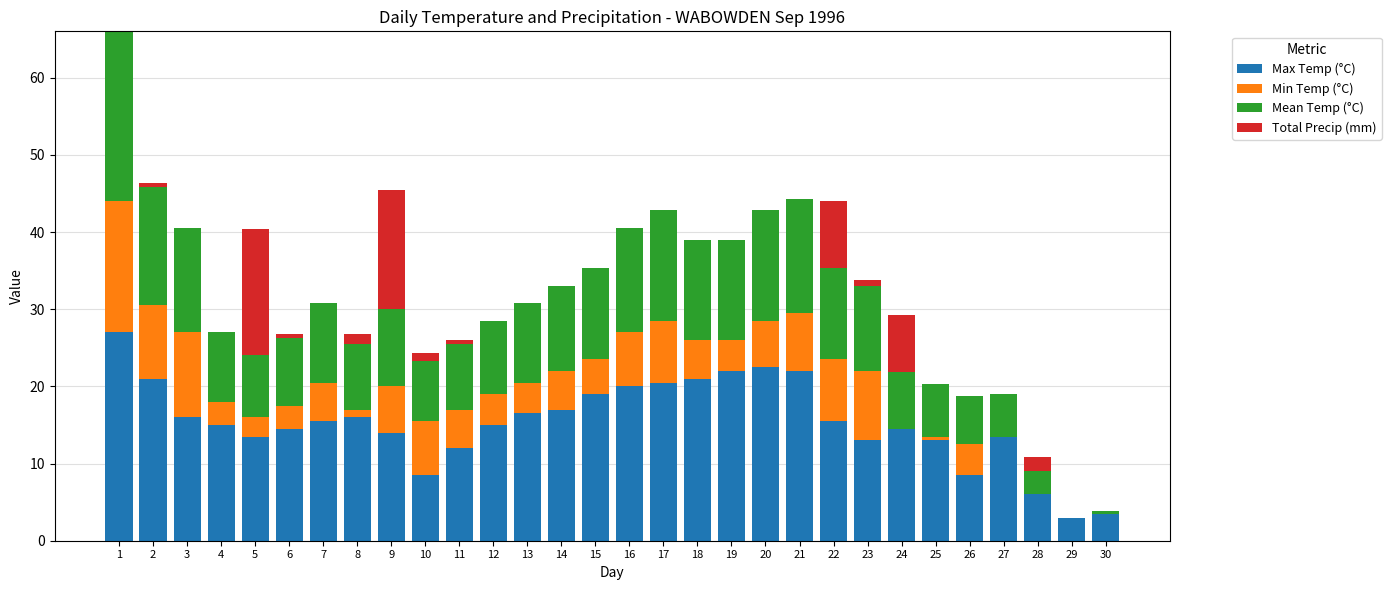

What is the highest value of the Max Temp (°C) series?

27.0